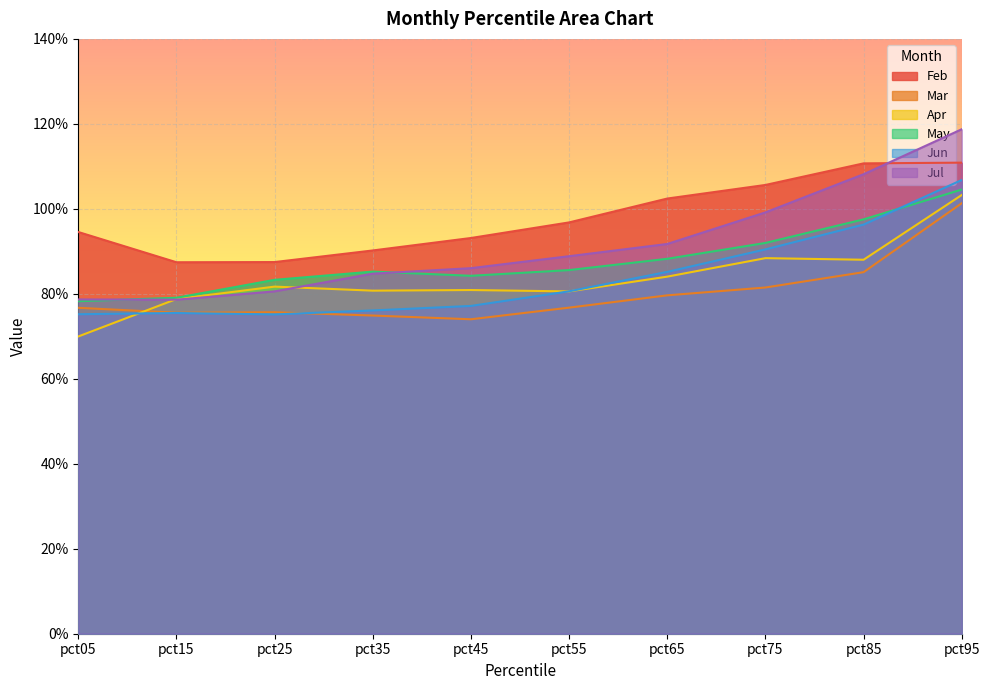

How many times do Jul and Apr cross each other?

2